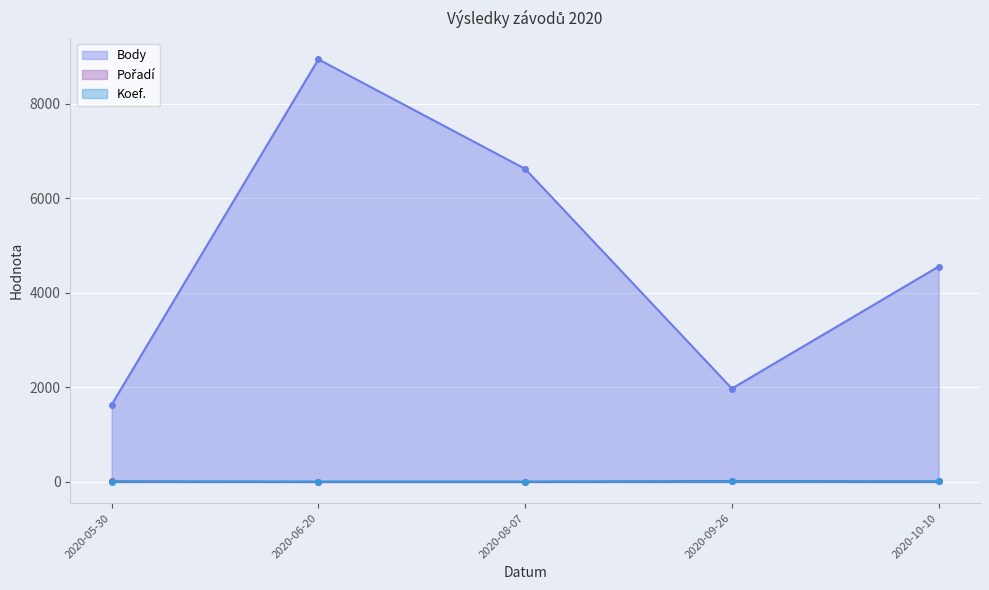

At how many categories does at least one series exceed 87?

5